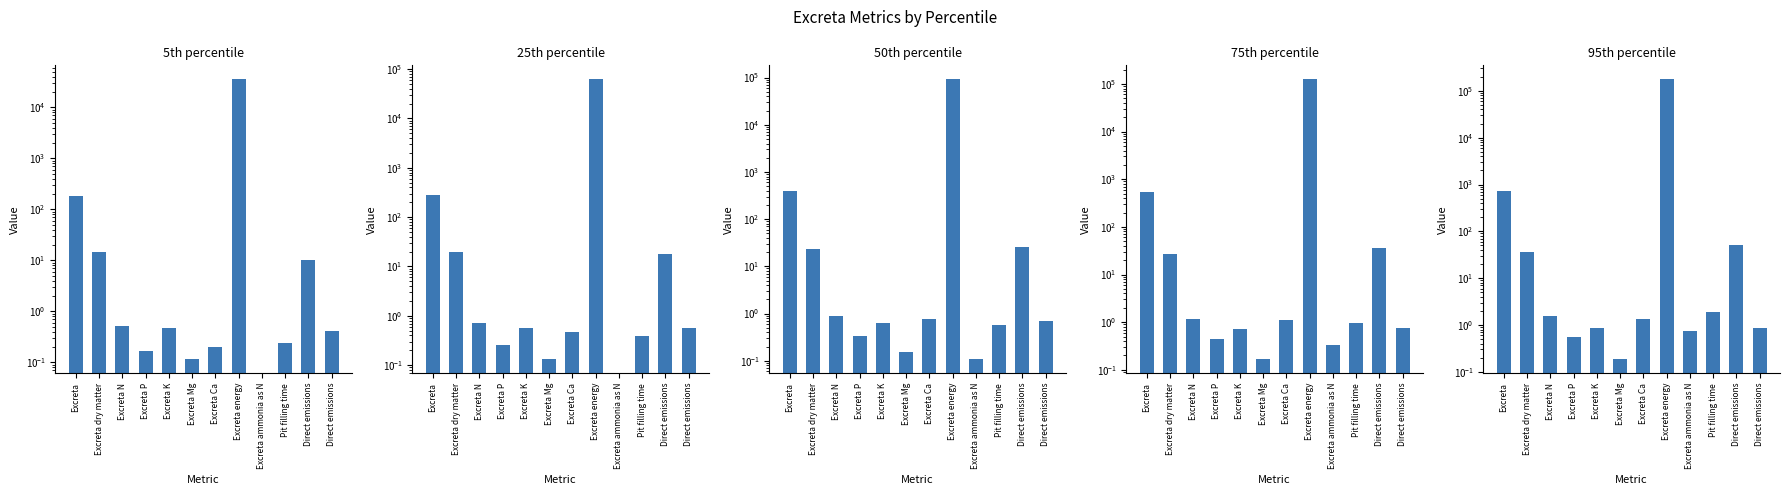

Rank the categories by 5th percentile value from highest to lowest.

Excreta energy, Excreta, Excreta dry matter, Direct emissions, Excreta N, Excreta K, Direct emissions, Pit filling time, Excreta Ca, Excreta P, Excreta Mg, Excreta ammonia as N